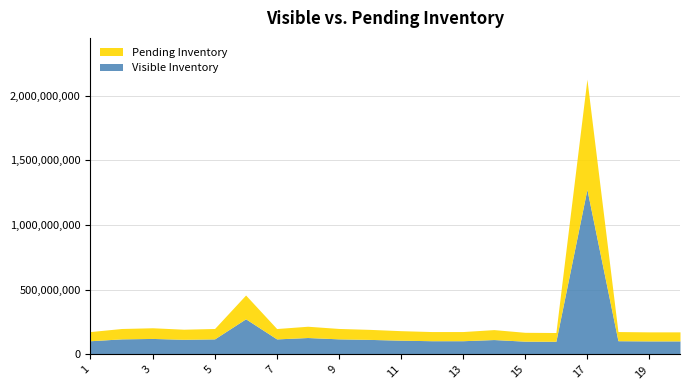

What is the greatest value displayed?

2127736319